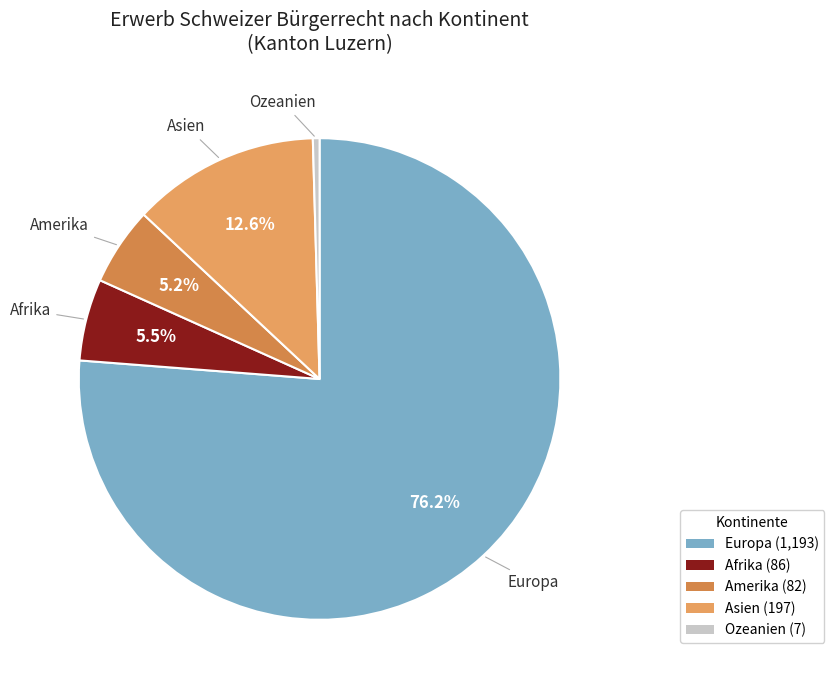

What is the majority slice?

Europa